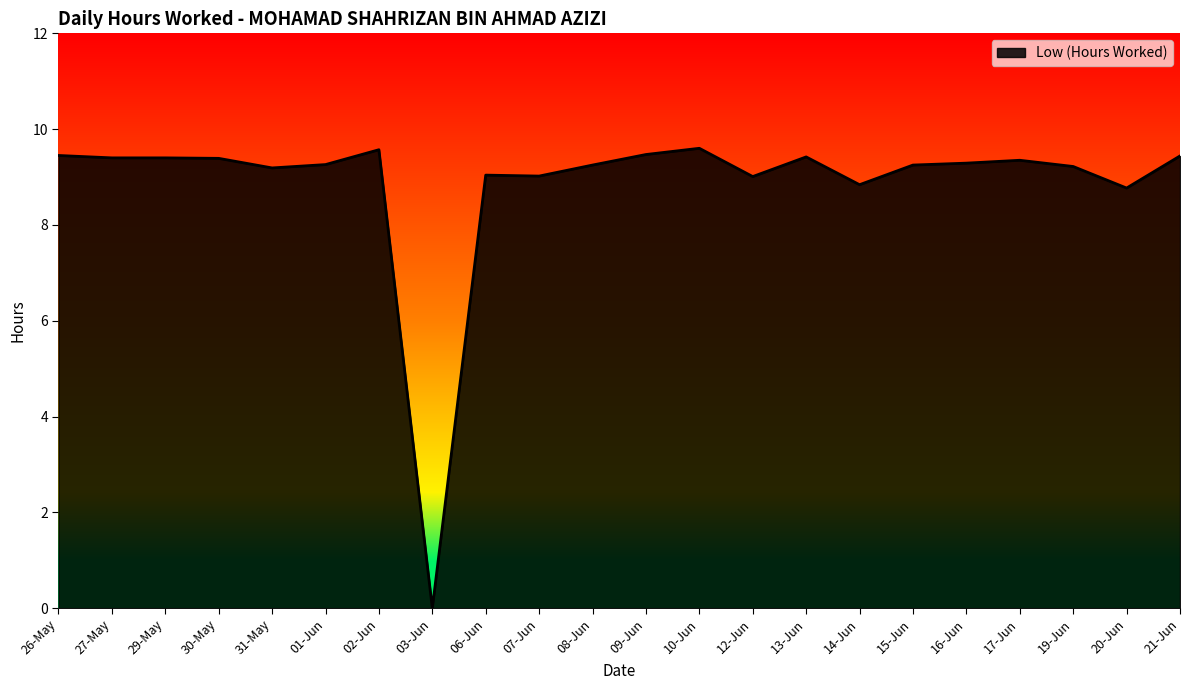

What is the difference between the second highest and second lowest values?

0.8